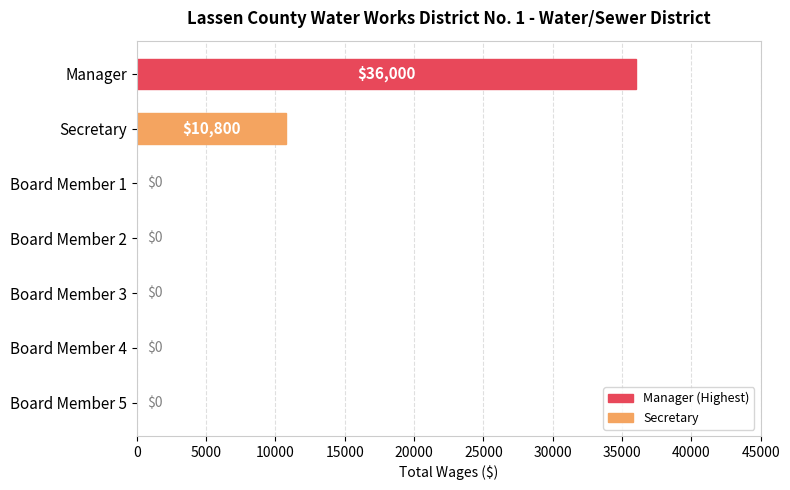

Are the bars horizontal?

Yes